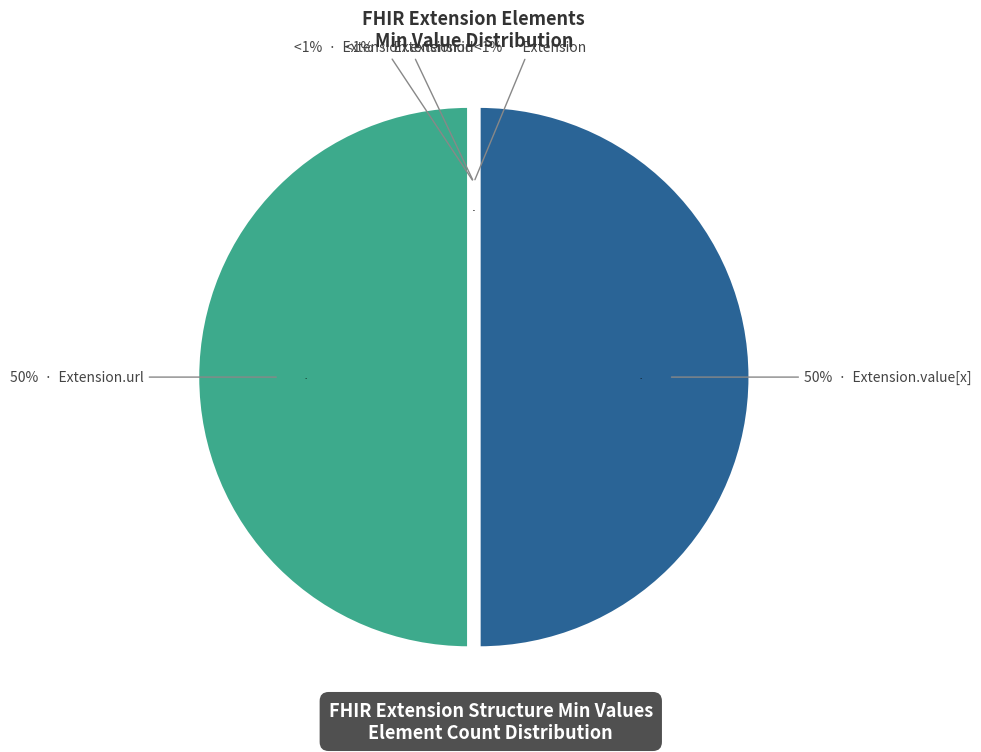

Which category has the smallest portion of the pie?

Extension